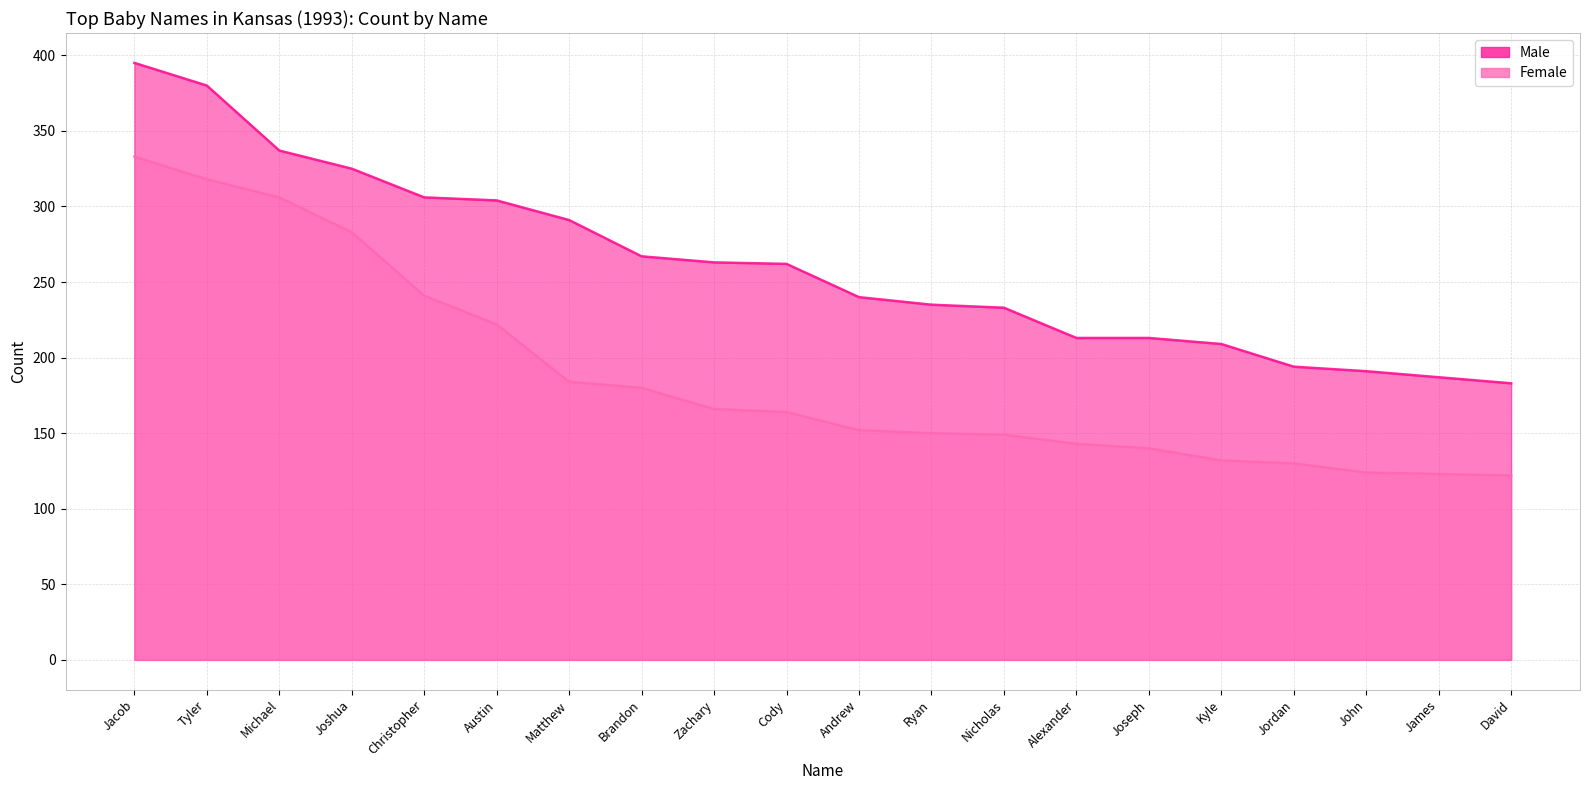

How many distinct data groups are displayed?

2